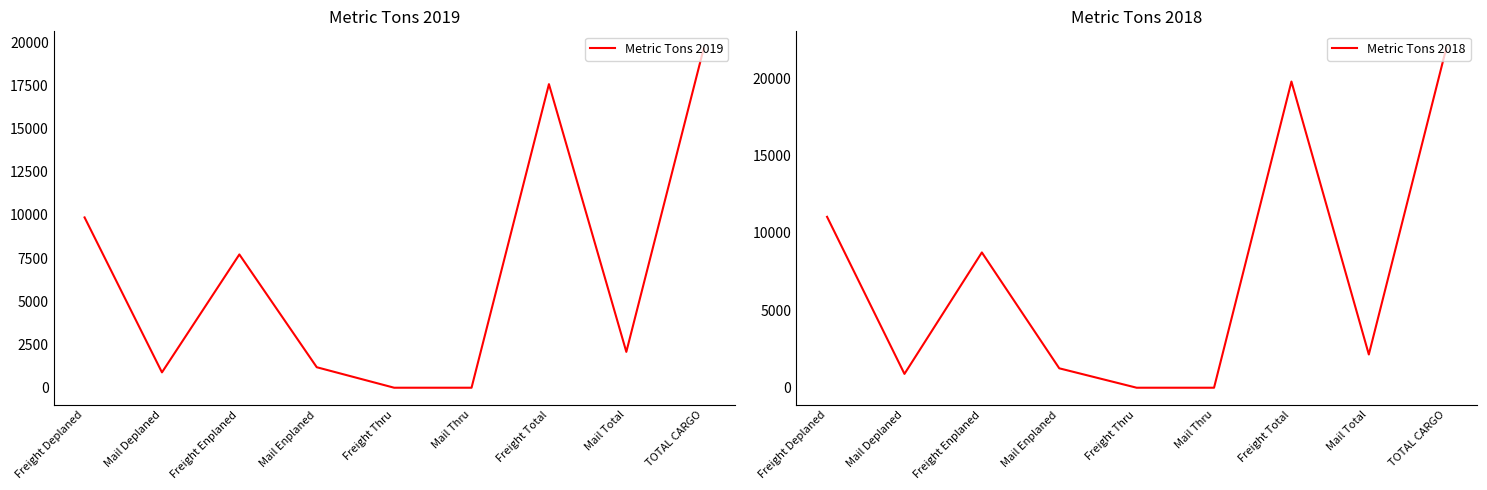

At Freight Enplaned, list the series in order from largest to smallest.

Metric Tons 2018, Metric Tons 2019